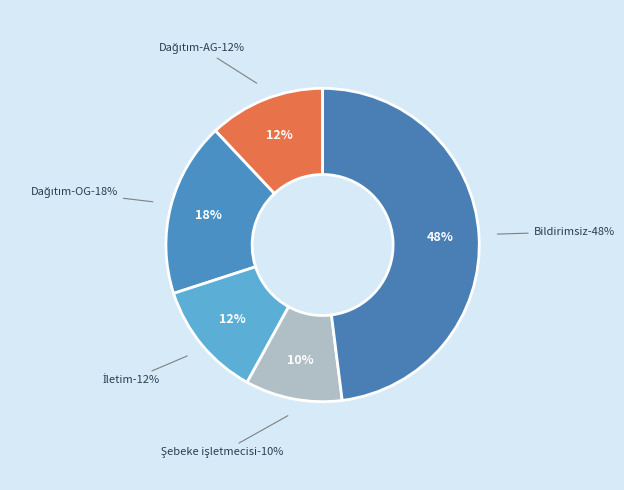

Count the number of slices in the pie.

5